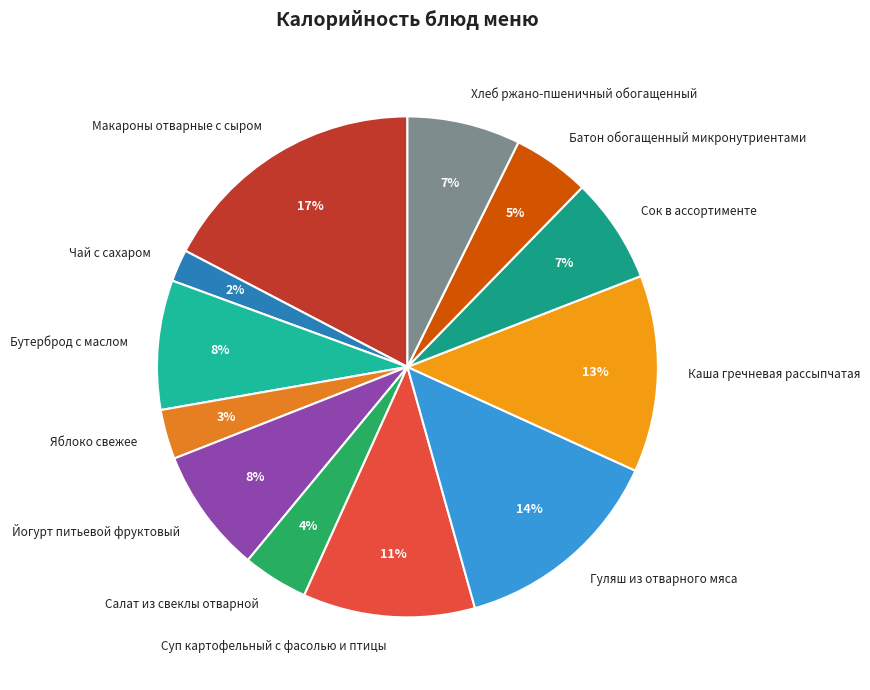

How many slices are in this pie chart?

12